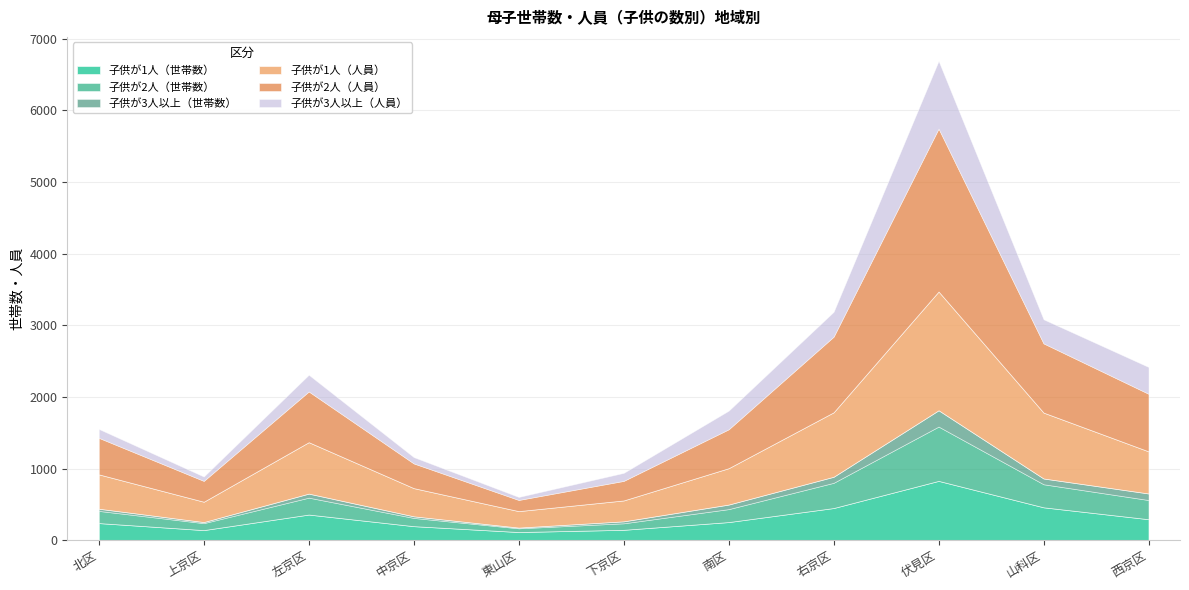

Reading left to right, list all the values displayed in this chart.

子供が1人（世帯数）: 240	142	359	197	115	146	254	450	829	460	294
子供が2人（世帯数）: 170	97	236	115	52	91	181	352	758	322	268
子供が3人以上（世帯数）: 30	15	56	22	10	27	63	84	227	80	91
子供が1人（人員）: 480	284	718	394	230	292	508	900	1658	920	588
子供が2人（人員）: 510	291	708	345	156	273	543	1056	2274	966	804
子供が3人以上（人員）: 124	61	233	88	42	112	260	347	945	336	374